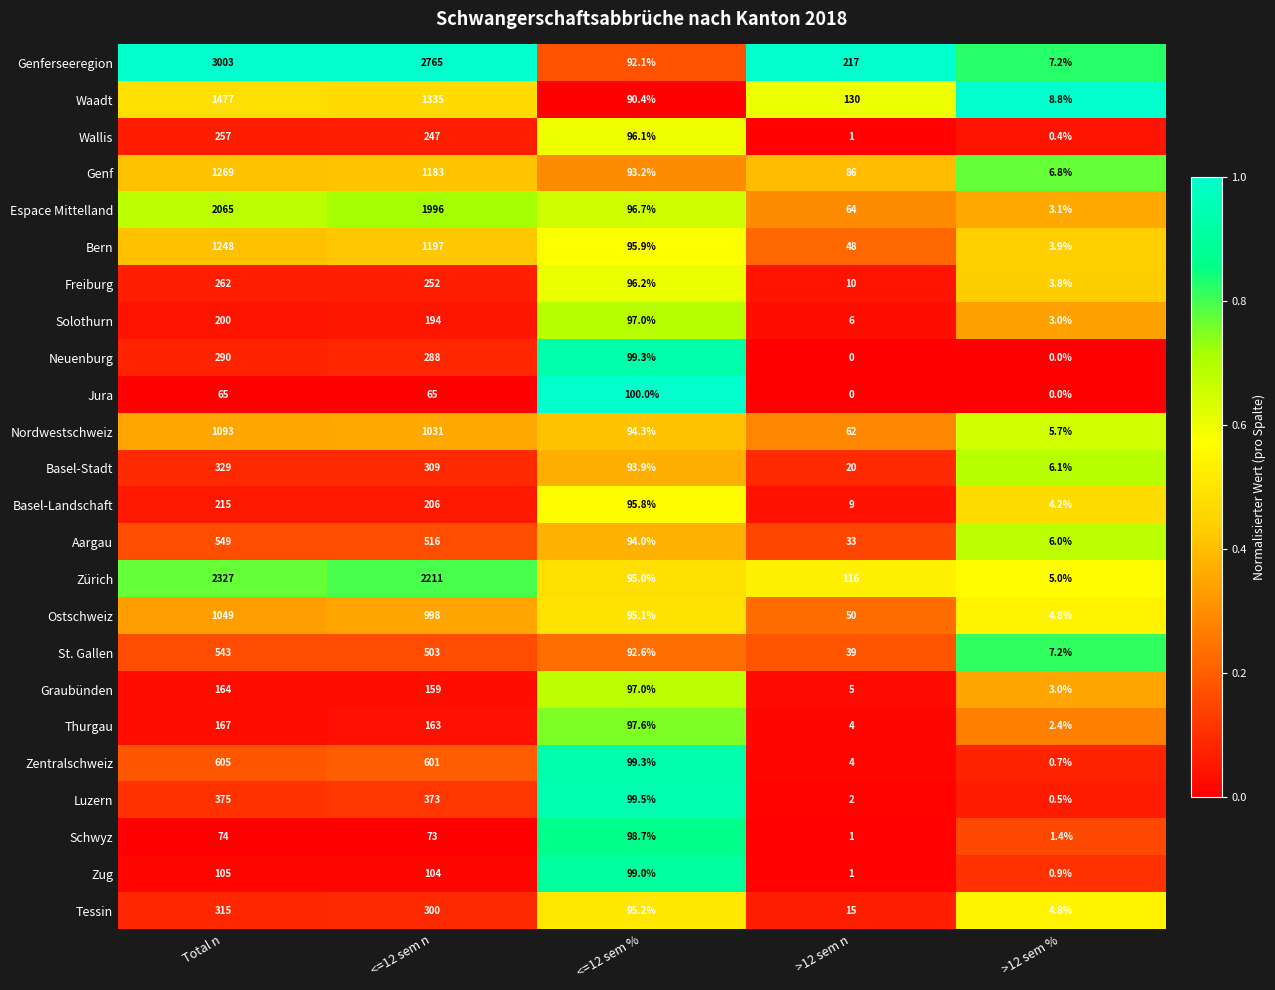

Count the number of data series in this chart.

24